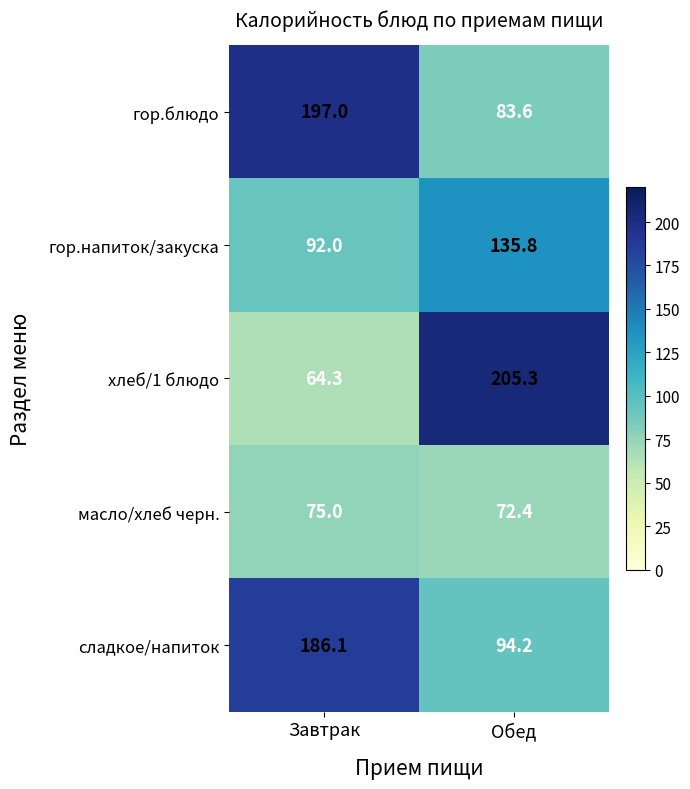

What value does the сладкое/напиток series have at Обед?

94.2